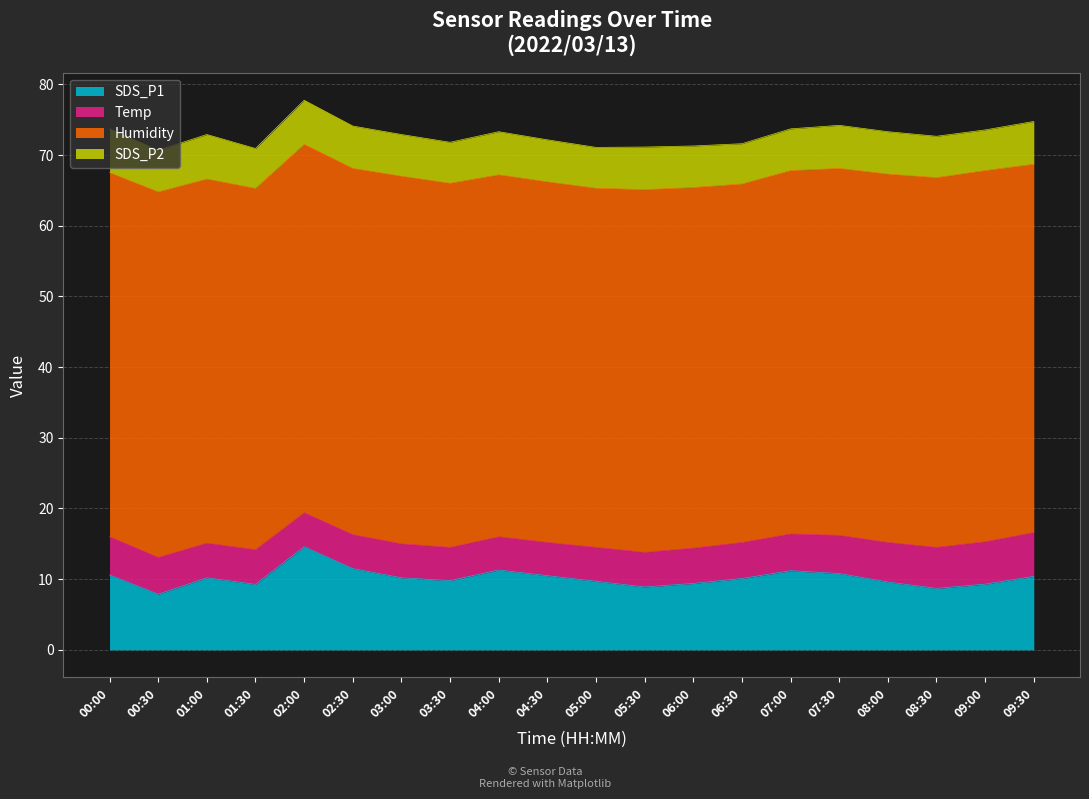

What are all the series names shown in the legend?

SDS_P1, Temp, Humidity, SDS_P2